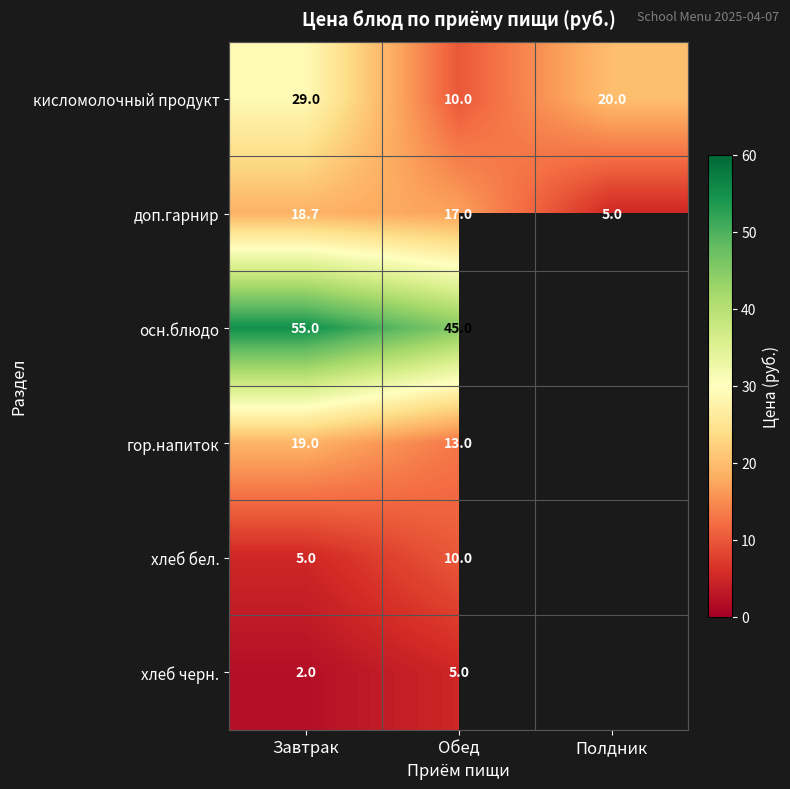

The value of хлеб бел. at Обед is 2.5. True or false?

False